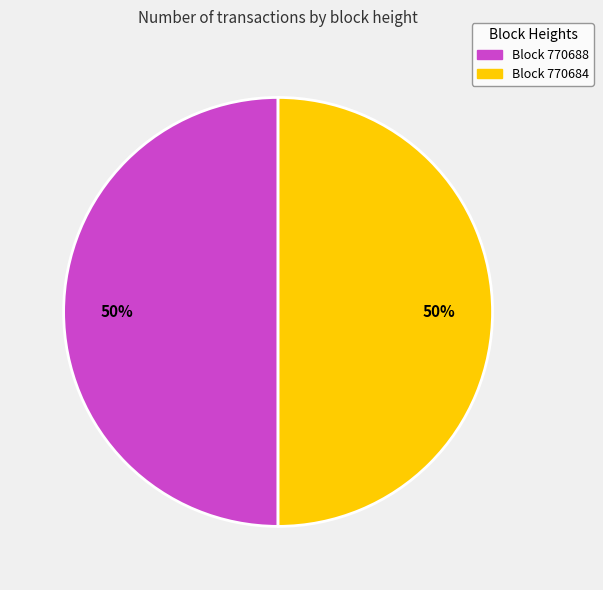

How many segments does this pie chart have?

2